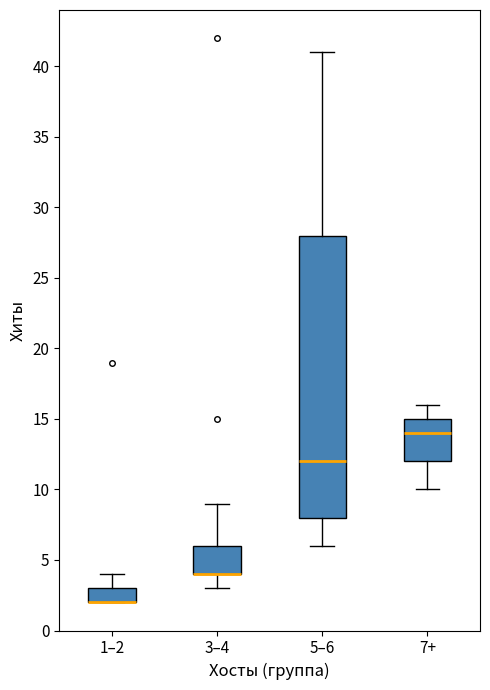

Comparing the boxes themselves (not the whiskers), which one is the tallest?

5–6